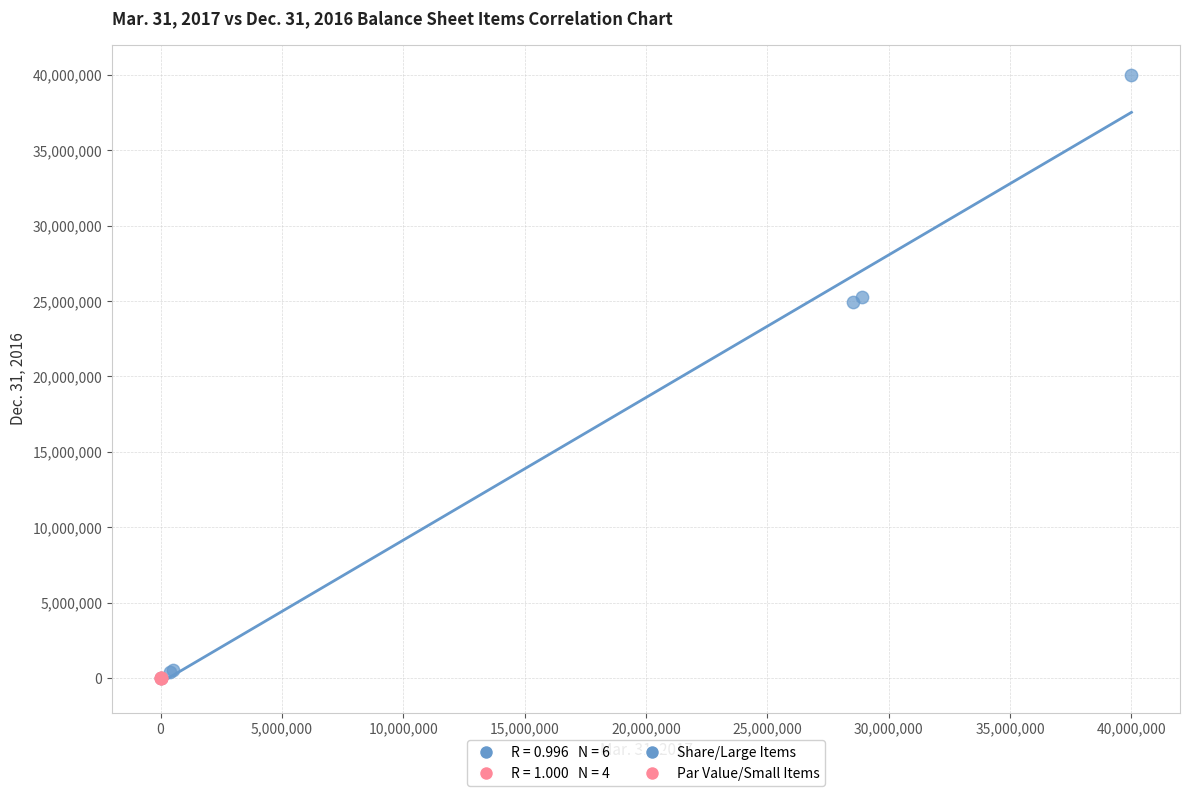

Which series has the widest spread of Y values?

Share/Large Items